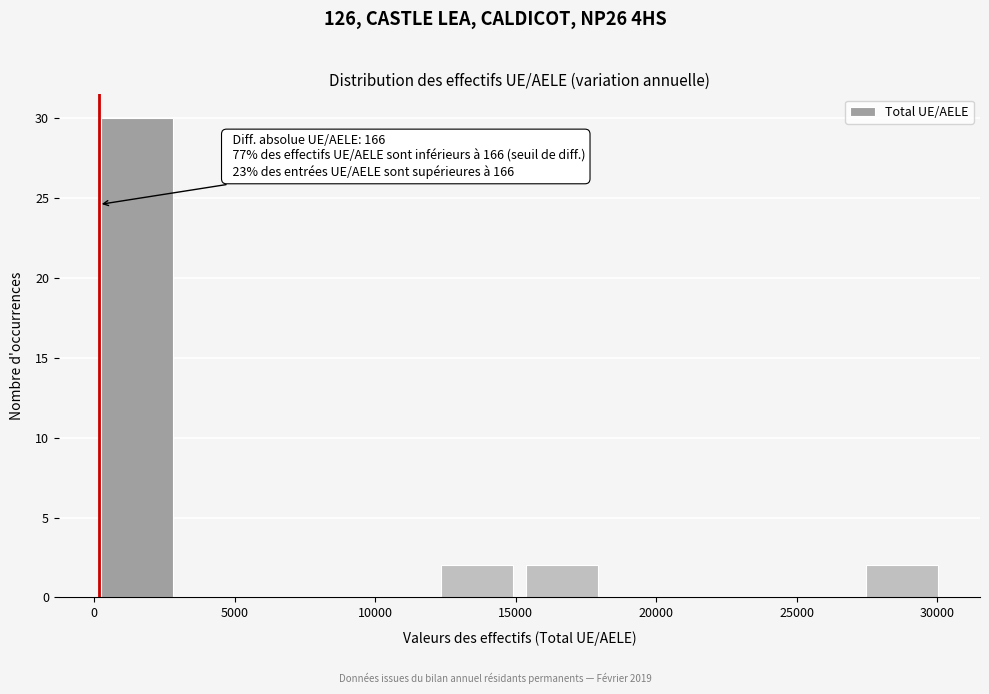

Which range on the x-axis has the tallest bar?

0 to 3000